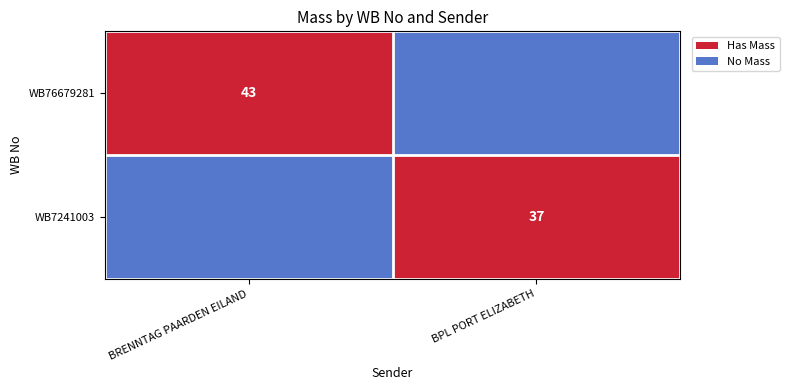

Is it true that WB7241003 equals 37 at BPL PORT ELIZABETH?

True